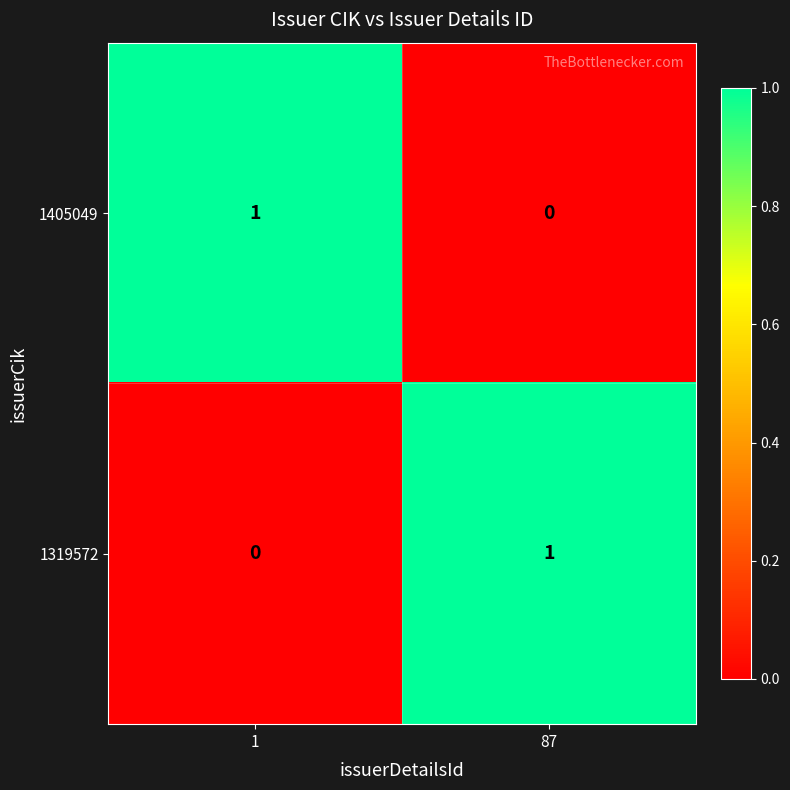

At which label does 1319572 reach its peak?

87